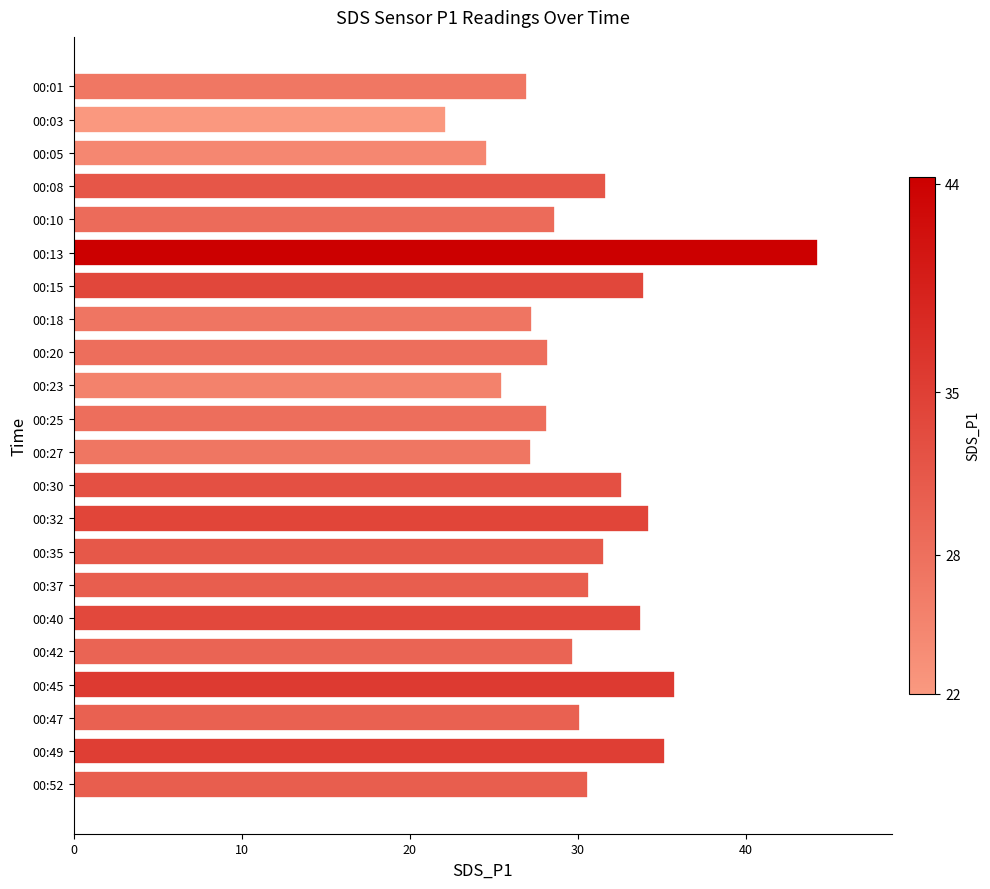

What is the difference between the maximum and second lowest values?

19.7